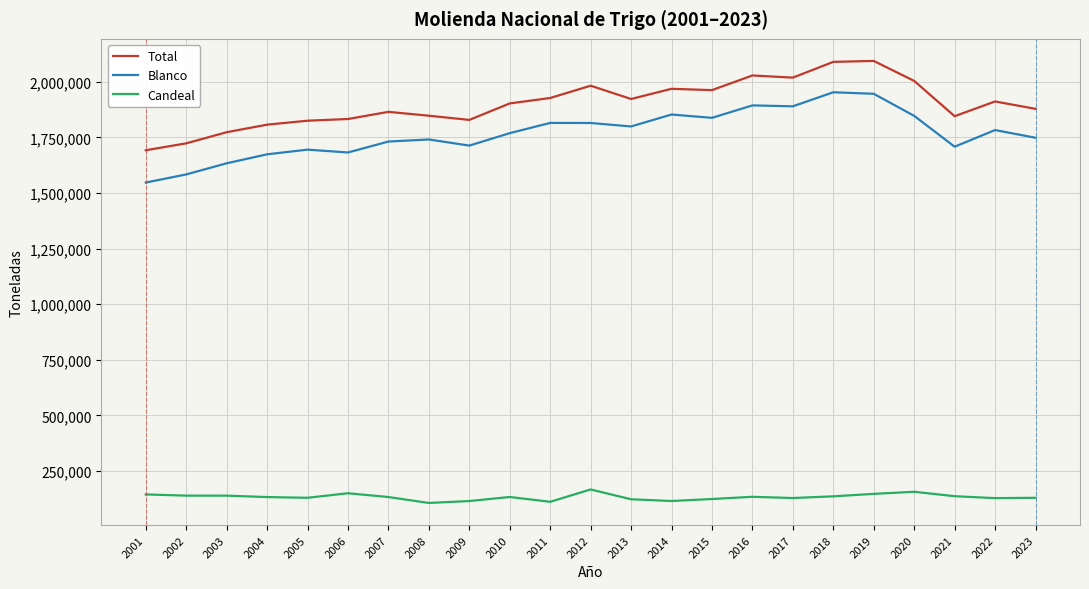

What is the total value across all series at 2019?

4186996